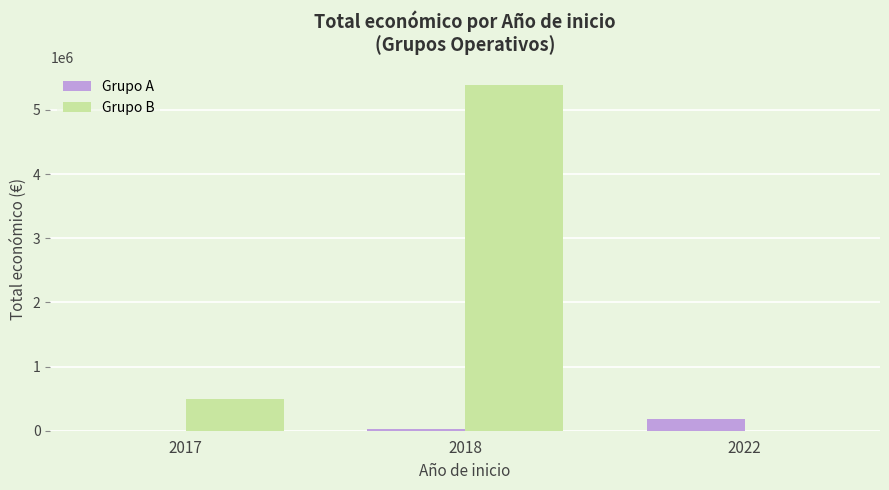

Is the value of Grupo B at 2018 greater than the value of Grupo A at 2022?

Yes